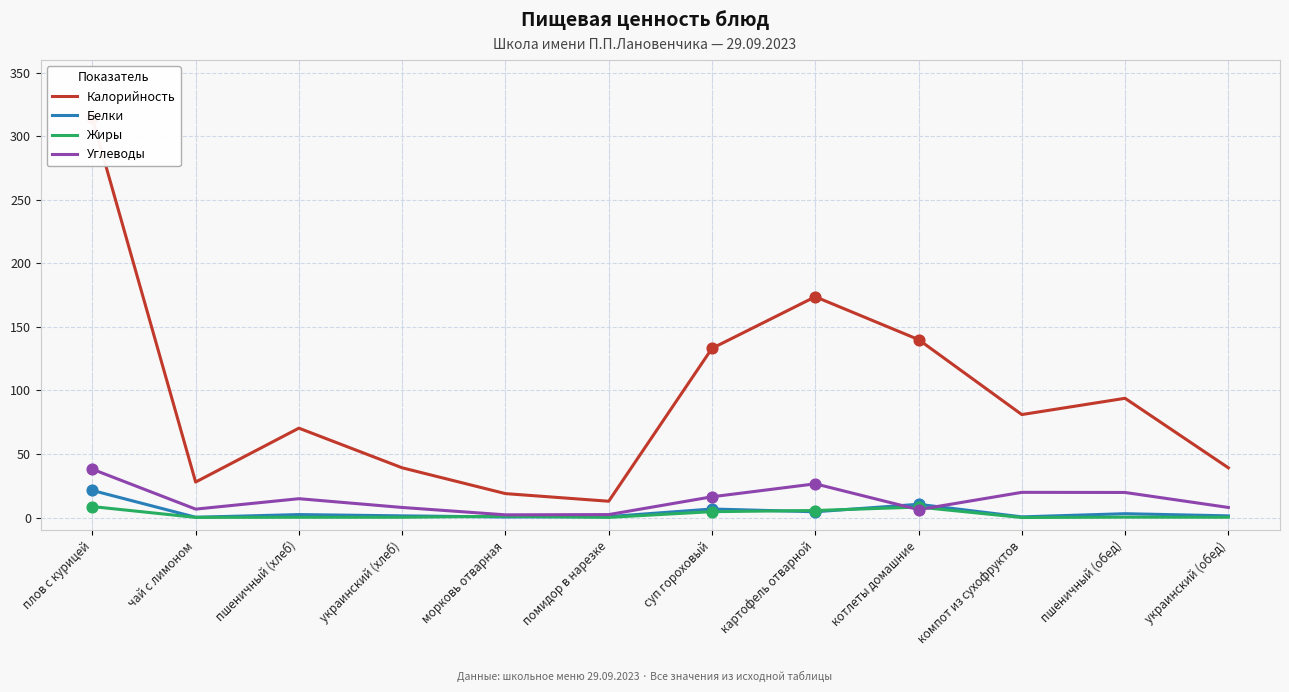

Which series contains the lowest Y value?

Жиры